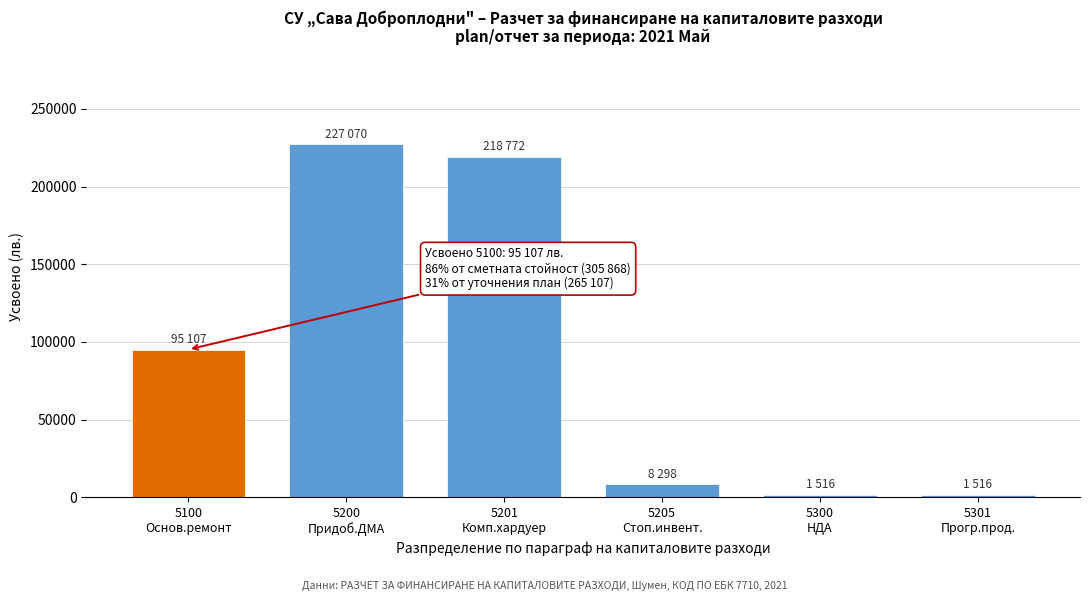

Reading left to right, list all the values displayed in this chart.

95107	227070	218772	8298	1516	1516